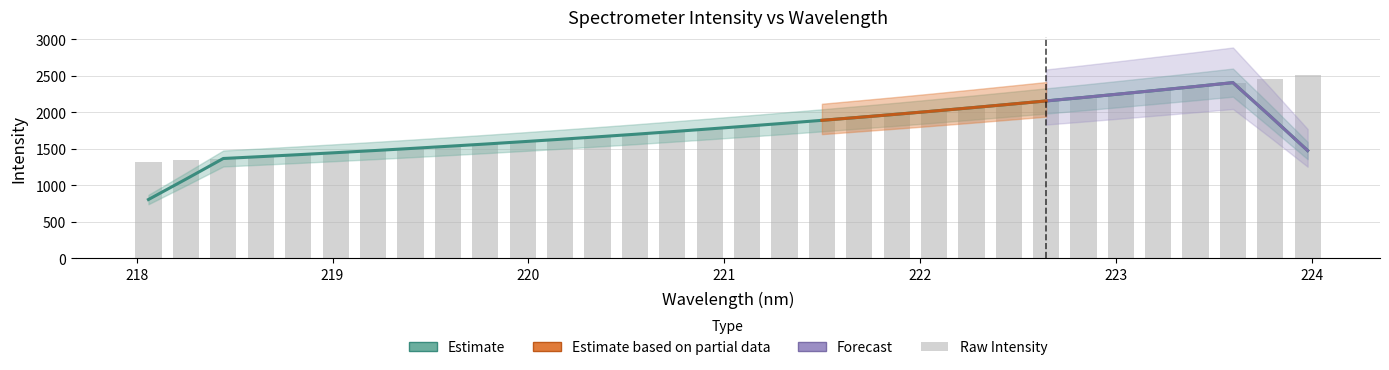

What is the value of the 21st bar from the left?

1971.4